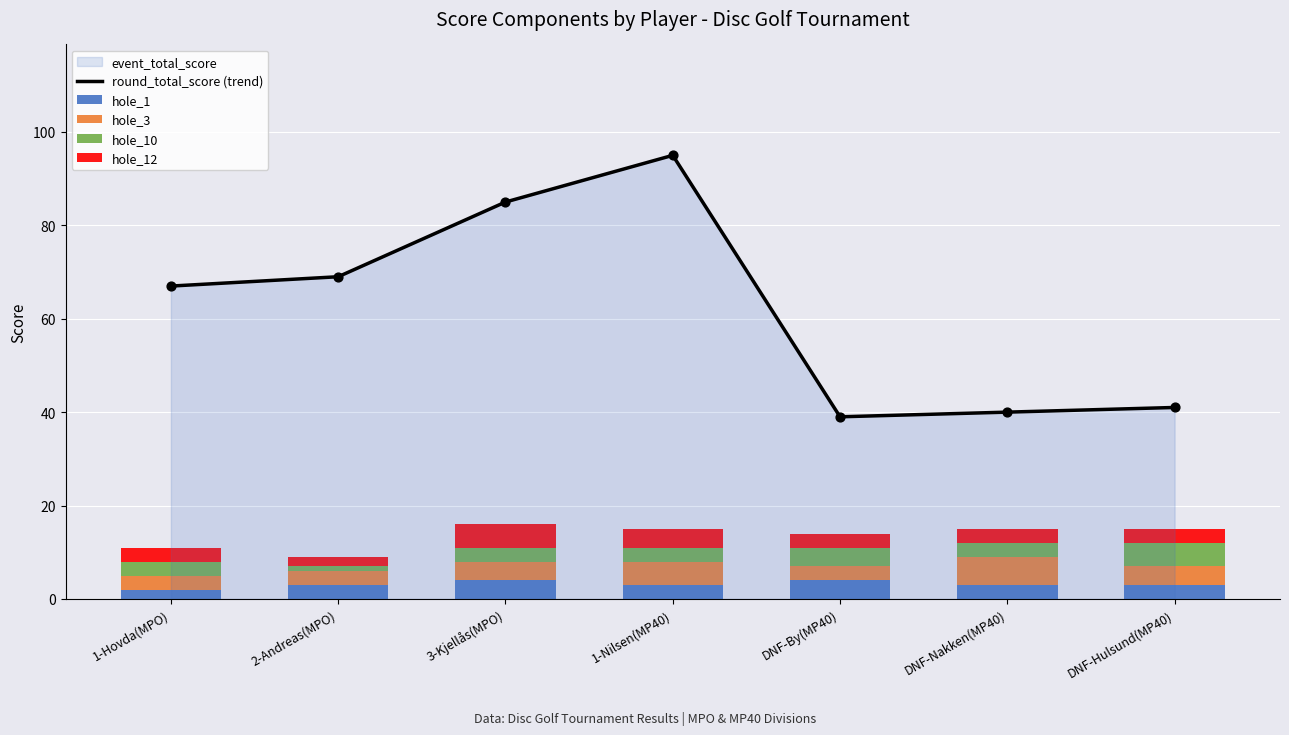

At how many categories does at least one series exceed 55?

4